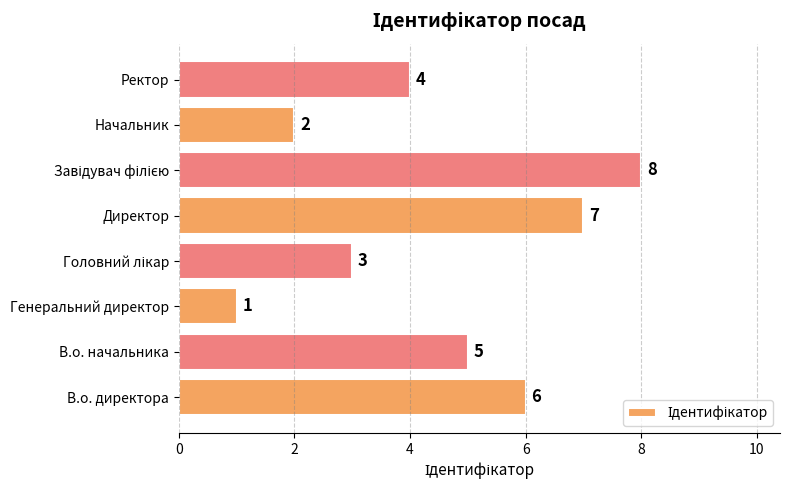

Which has a higher value, Директор or В.о. начальника?

Директор